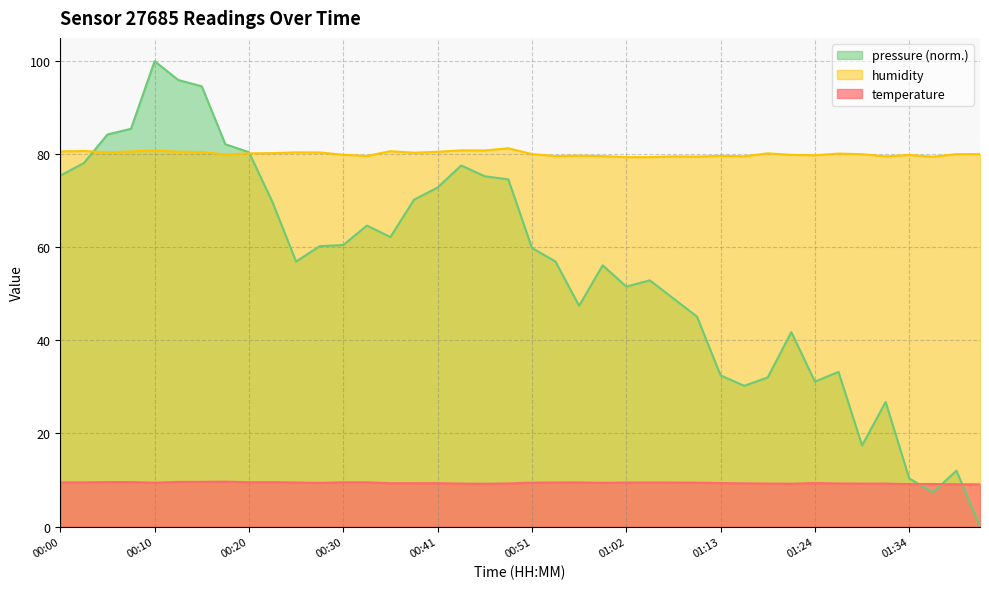

What is the sum of all humidity values?

3204.2